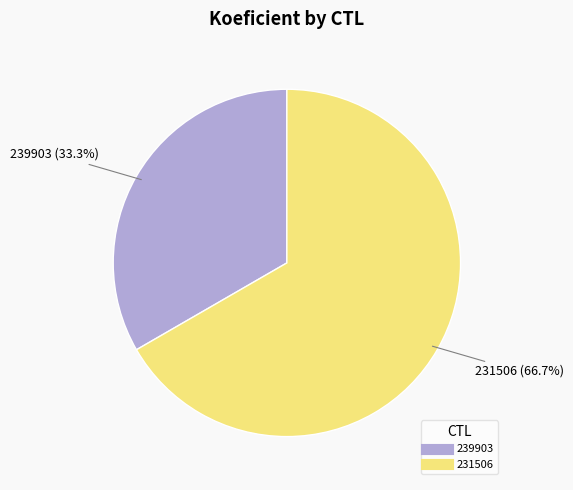

Which slice is the largest?

231506